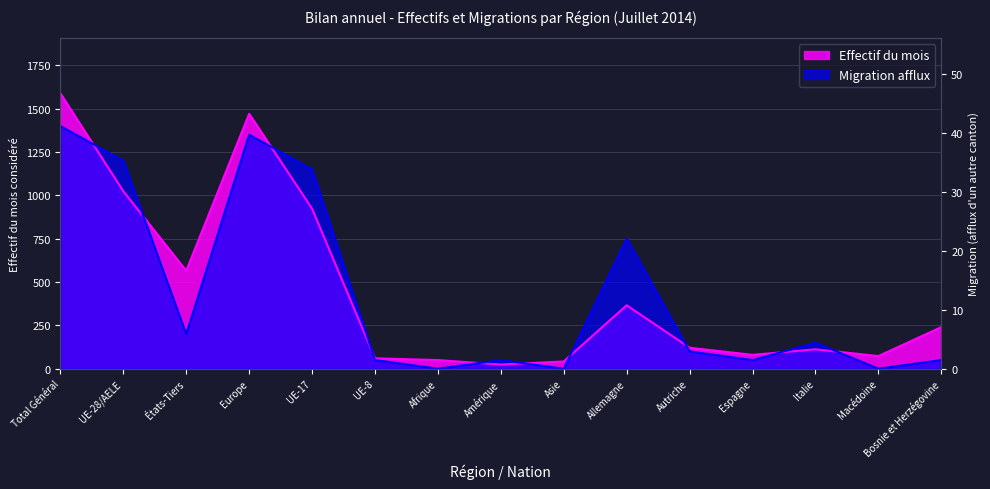

Between Allemagne and Amérique, which is larger?

Allemagne